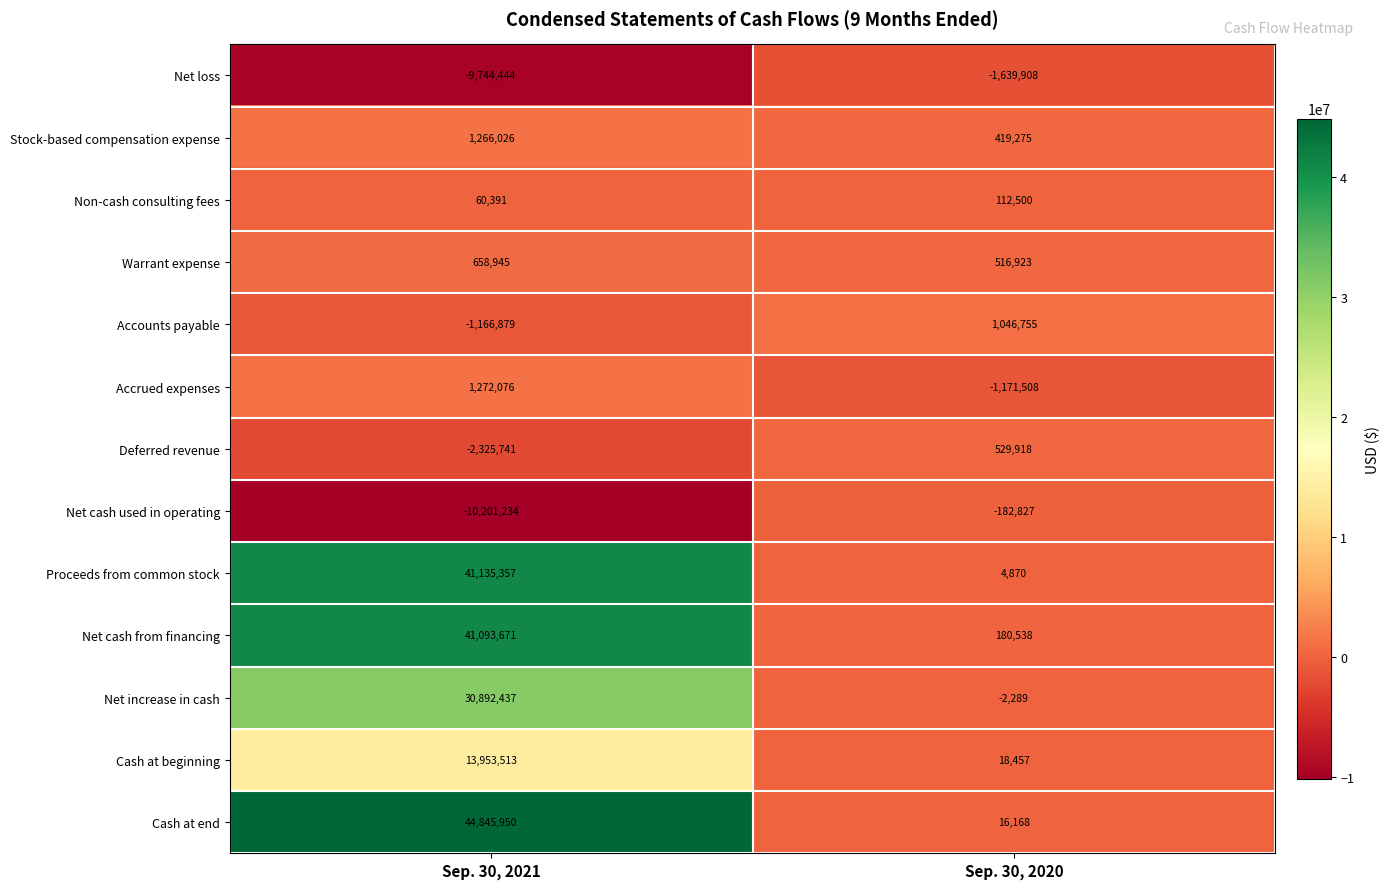

At which category does the chart reach its peak across all series?

Sep. 30, 2021